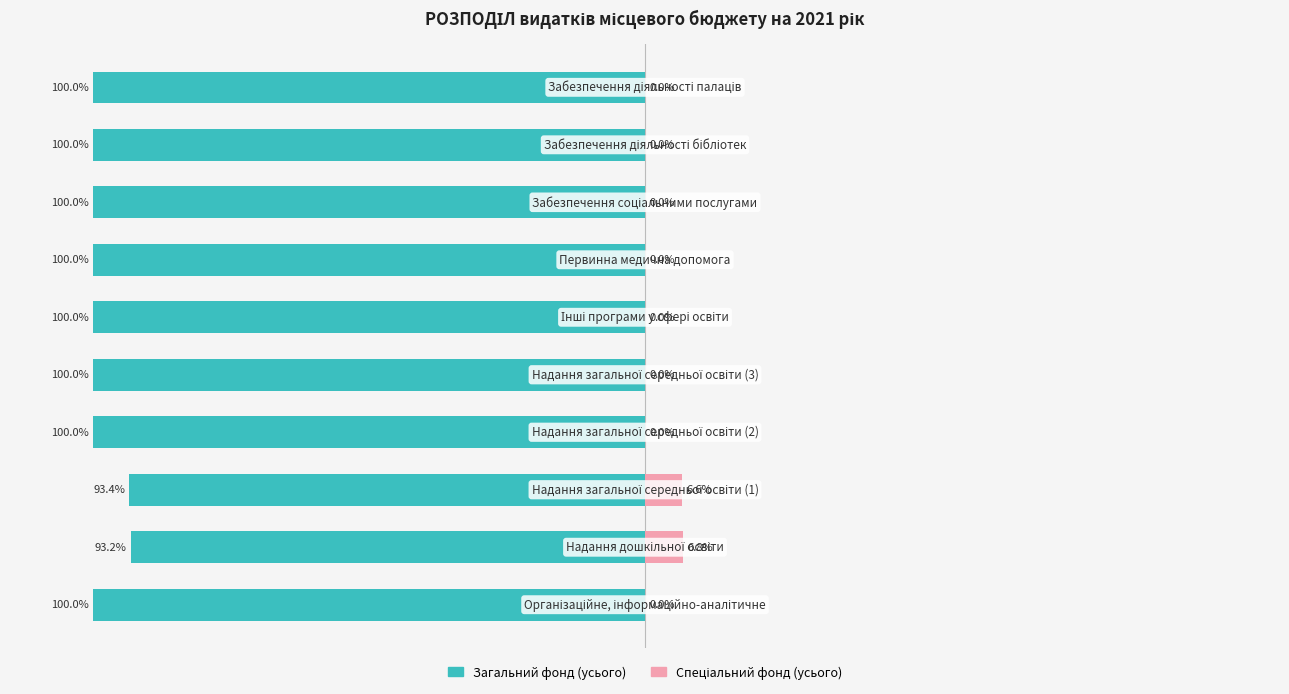

Reading right to left, list all the values displayed in this chart.

Загальний фонд (усього): 9=-100.0	8=-100.0	7=-100.0	6=-100.0	5=-100.0	4=-100.0	3=-100.0	2=-93.4	1=-93.2	0=-100.0
Спеціальний фонд (усього): 9=0.0	8=0.0	7=0.0	6=0.0	5=0.0	4=0.0	3=0.0	2=6.6	1=6.8	0=0.0